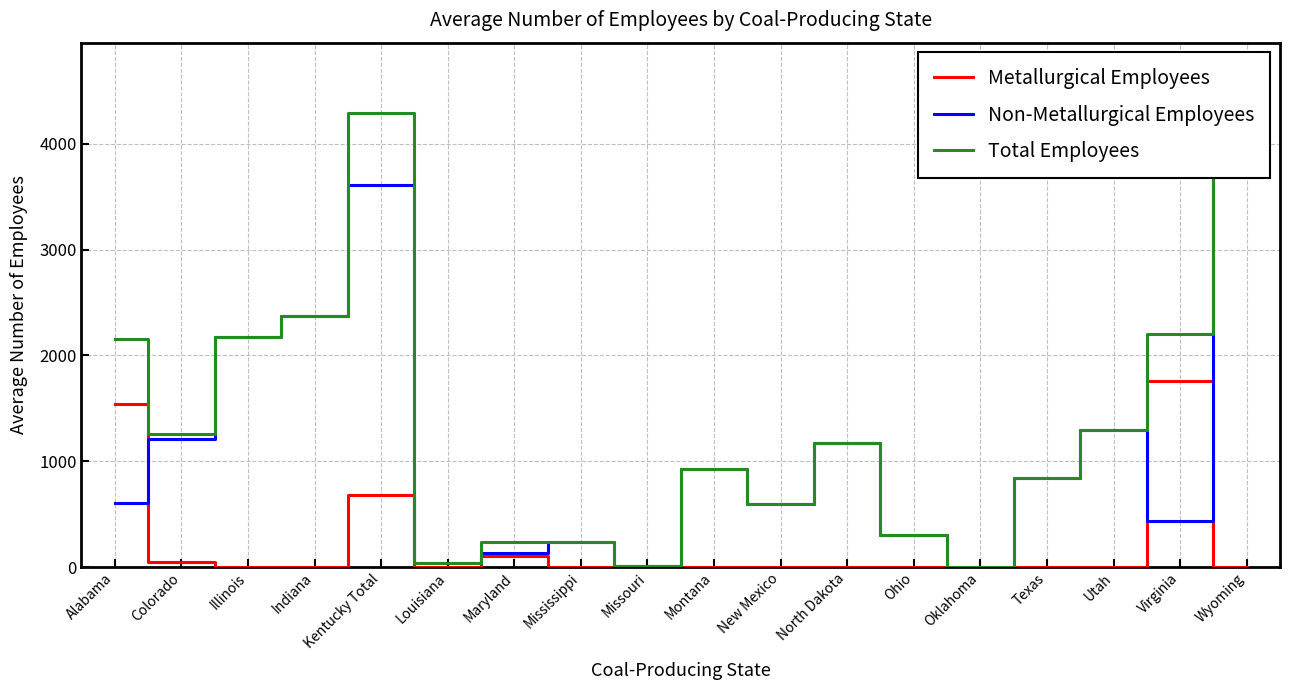

The value of Metallurgical Employees at Alabama is 2649. True or false?

False